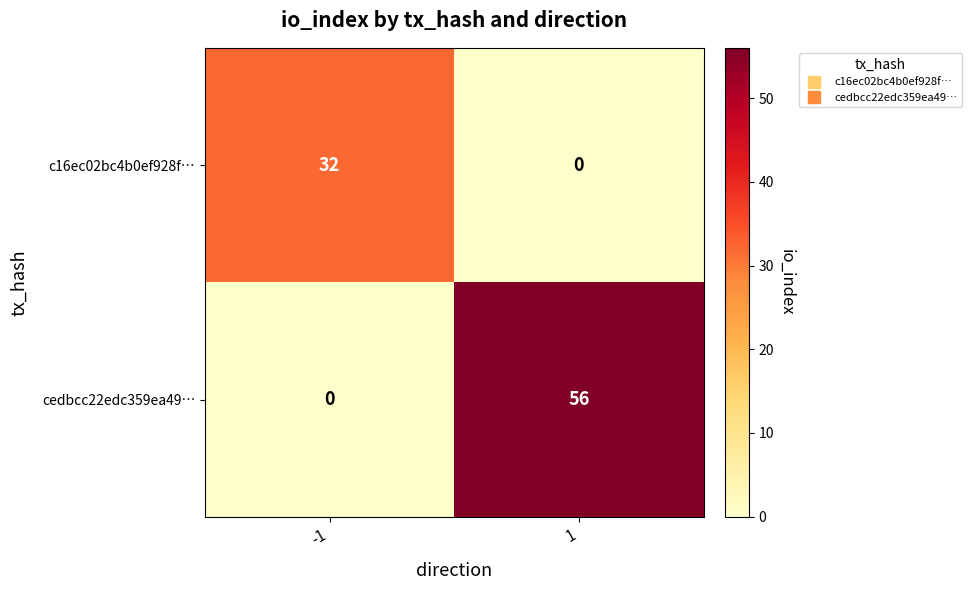

Rank the series by their average value, from highest to lowest.

cedbcc22edc359ea49…, c16ec02bc4b0ef928f…